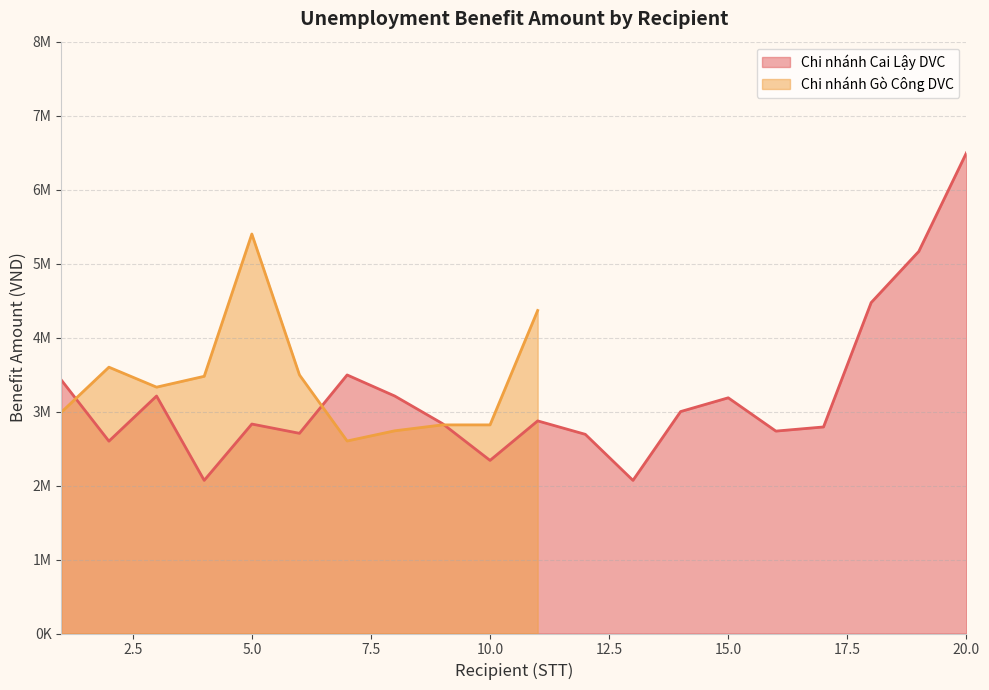

Reading left to right, what are all the values shown in this chart?

1=3427170	2=2599999	3=3210000	4=2070000	5=2831400	6=2706000	7=3495000	8=3210000	9=2838000	10=2340000	11=2874041	12=2692200	13=2070000	14=3000000	15=3186000	16=2736000	17=2792000	18=4473000	19=5165000	20=6497712